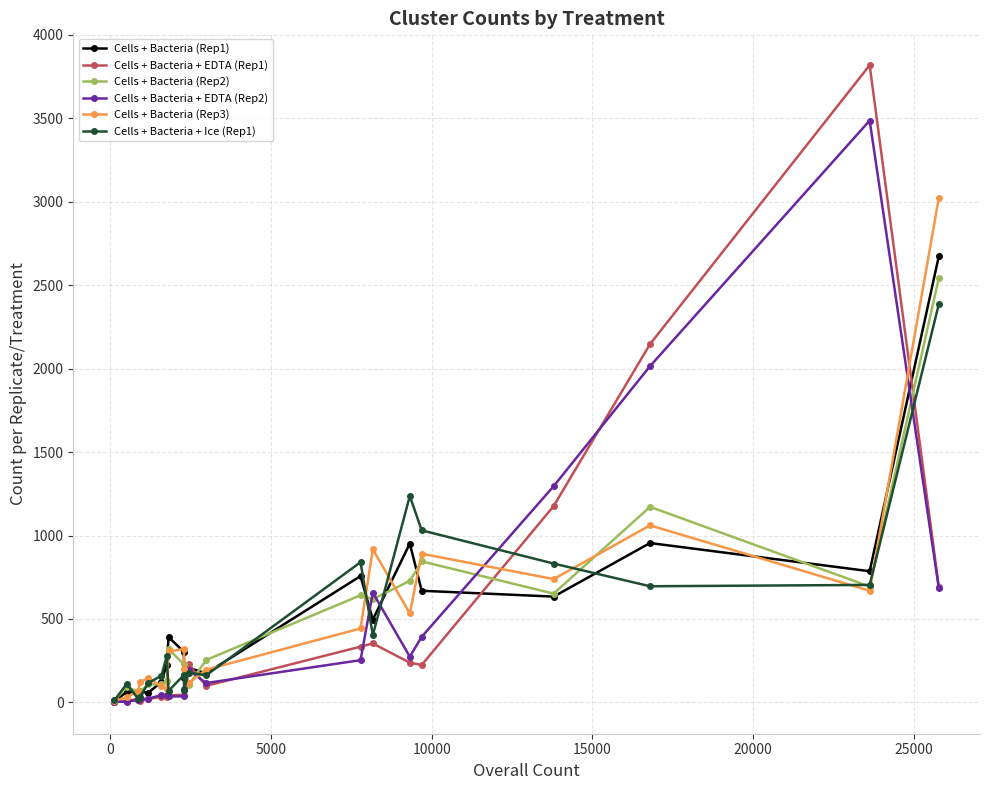

True or false: Cells + Bacteria + Ice (Rep1) has more than 0 interior local peaks.

True